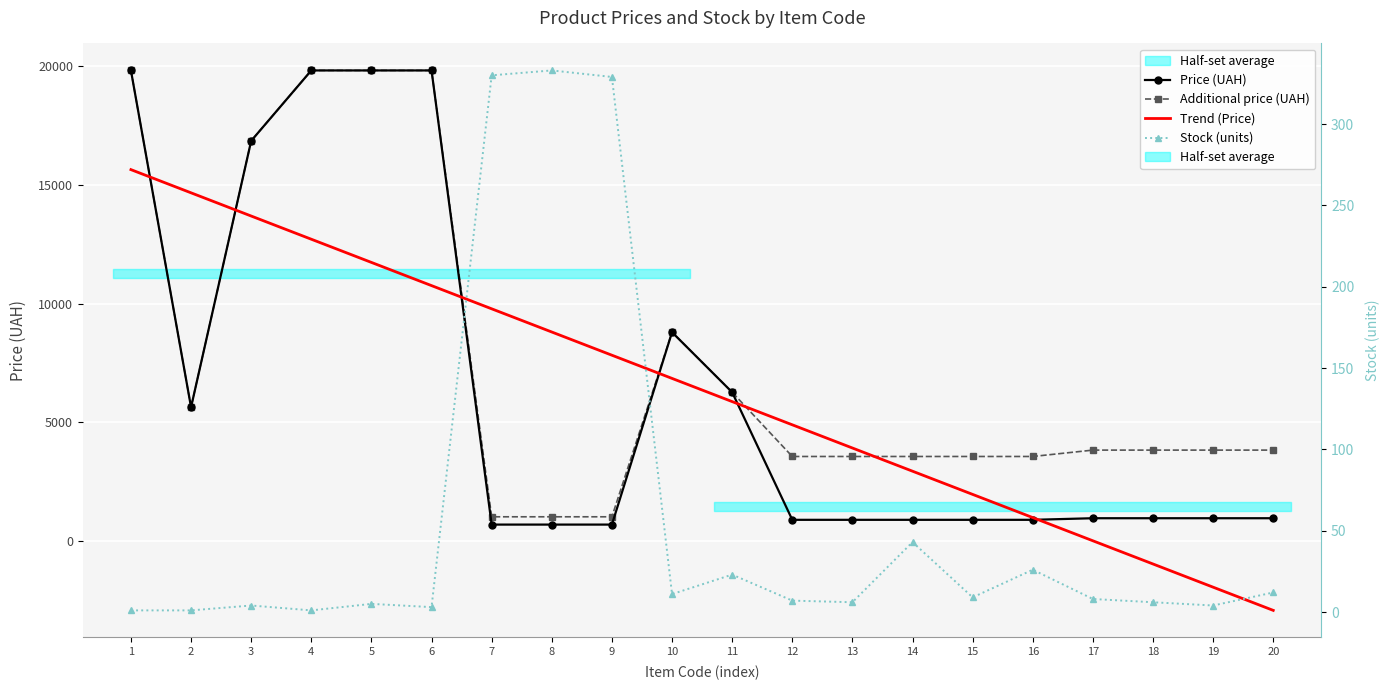

At how many categories does at least one series exceed 5827?

11